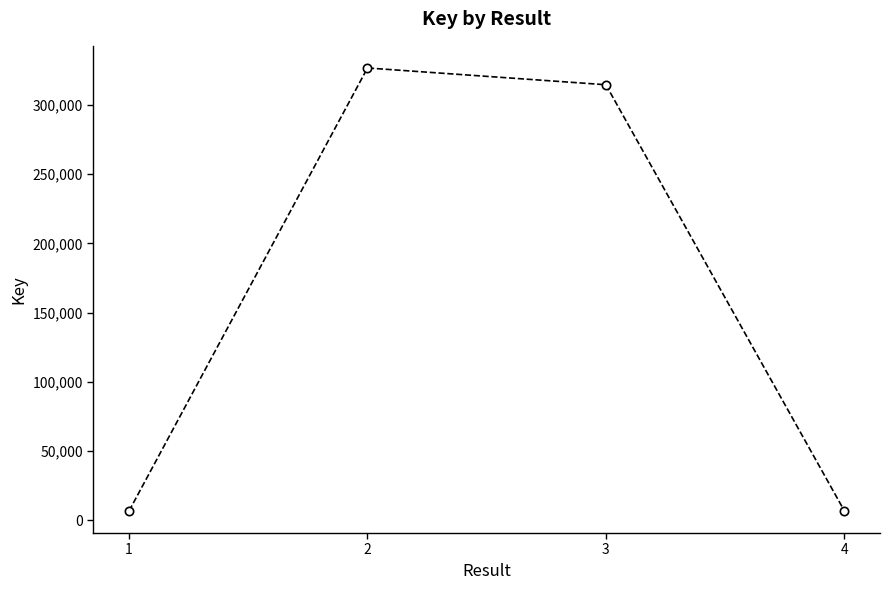

How many interior local peaks (higher than both neighbors) does the data have?

1